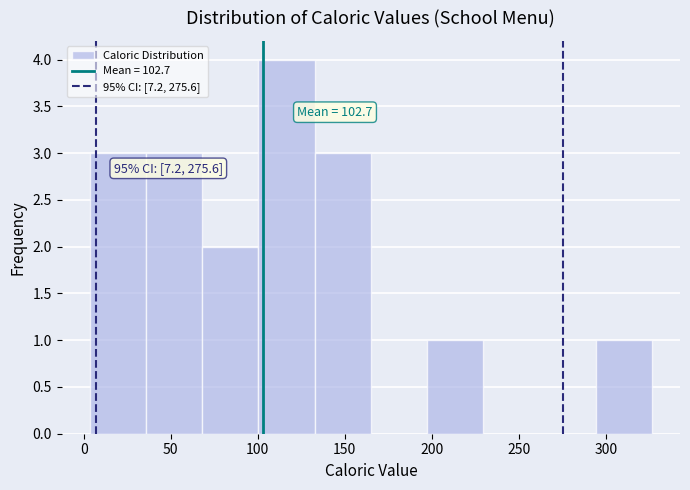

Over which range of the x-axis is the bar tallest?

100 to 135